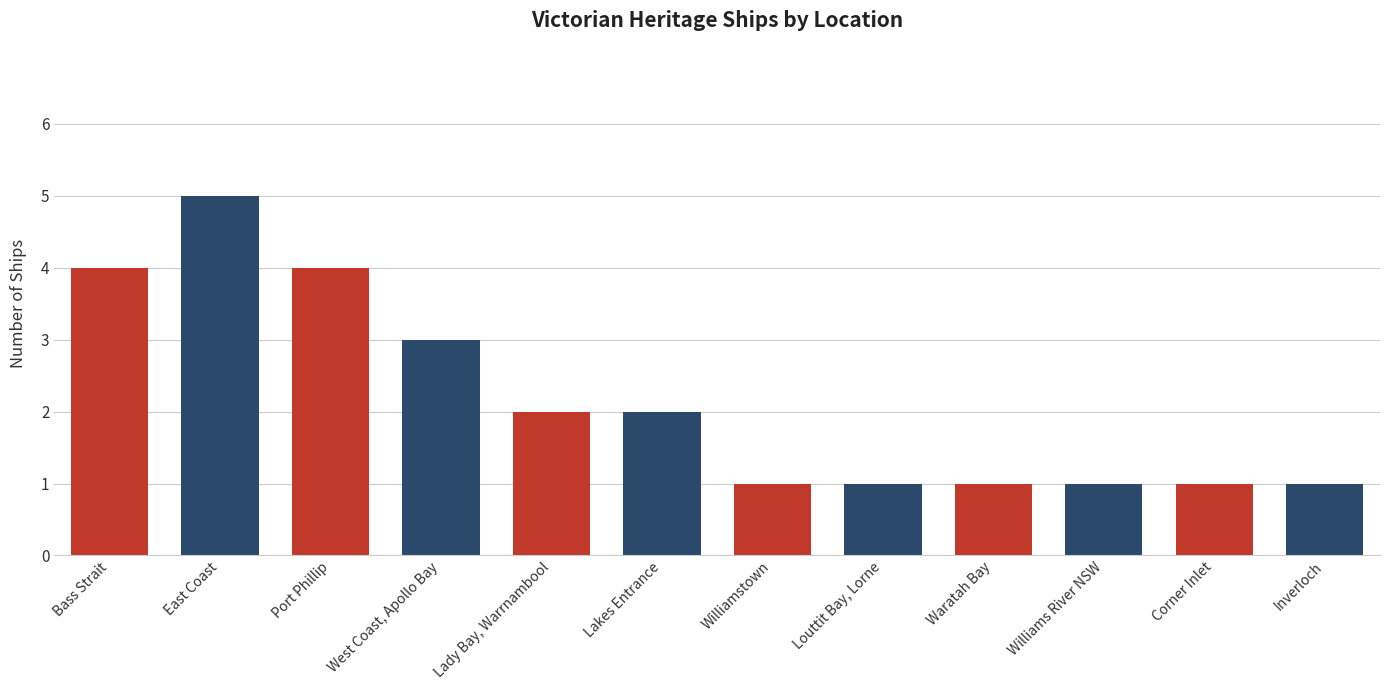

Approximately how many times larger is the value at Lady Bay, Warrnambool compared to West Coast, Apollo Bay?

0.7